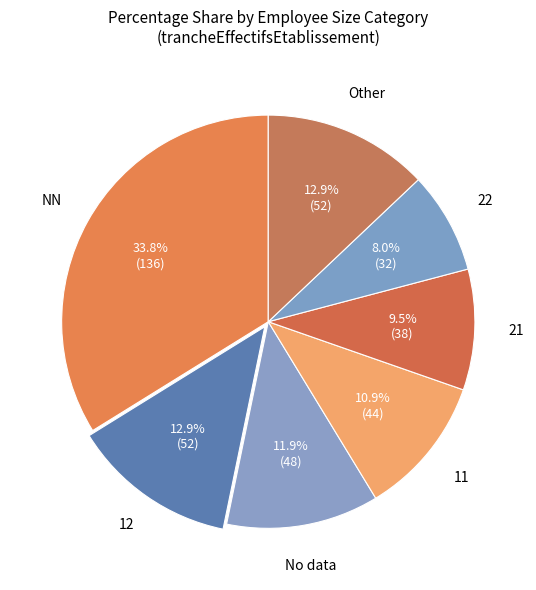

How many slices are in this pie chart?

7